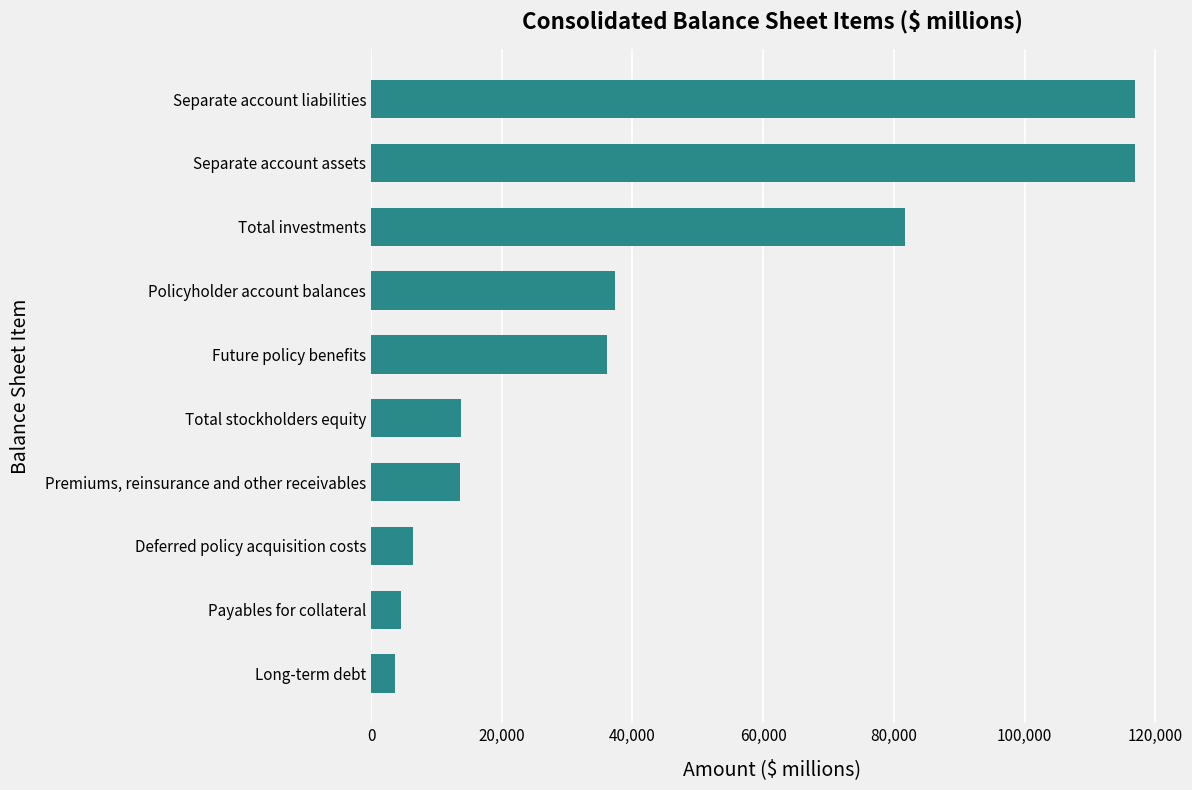

What is the smallest value displayed?

3615